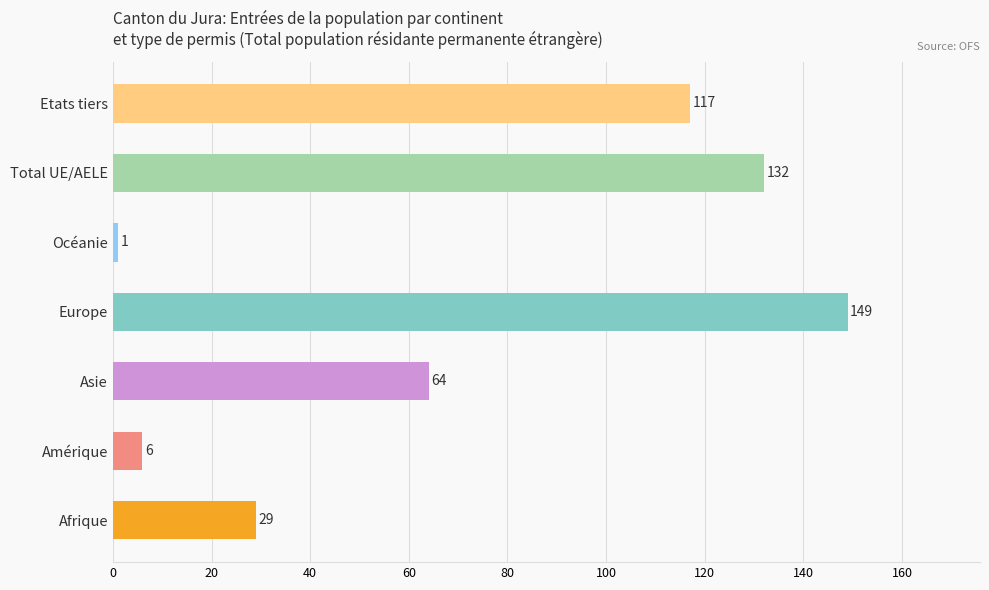

List the labels in order of value, largest first.

Europe, Total UE/AELE, Etats tiers, Asie, Afrique, Amérique, Océanie